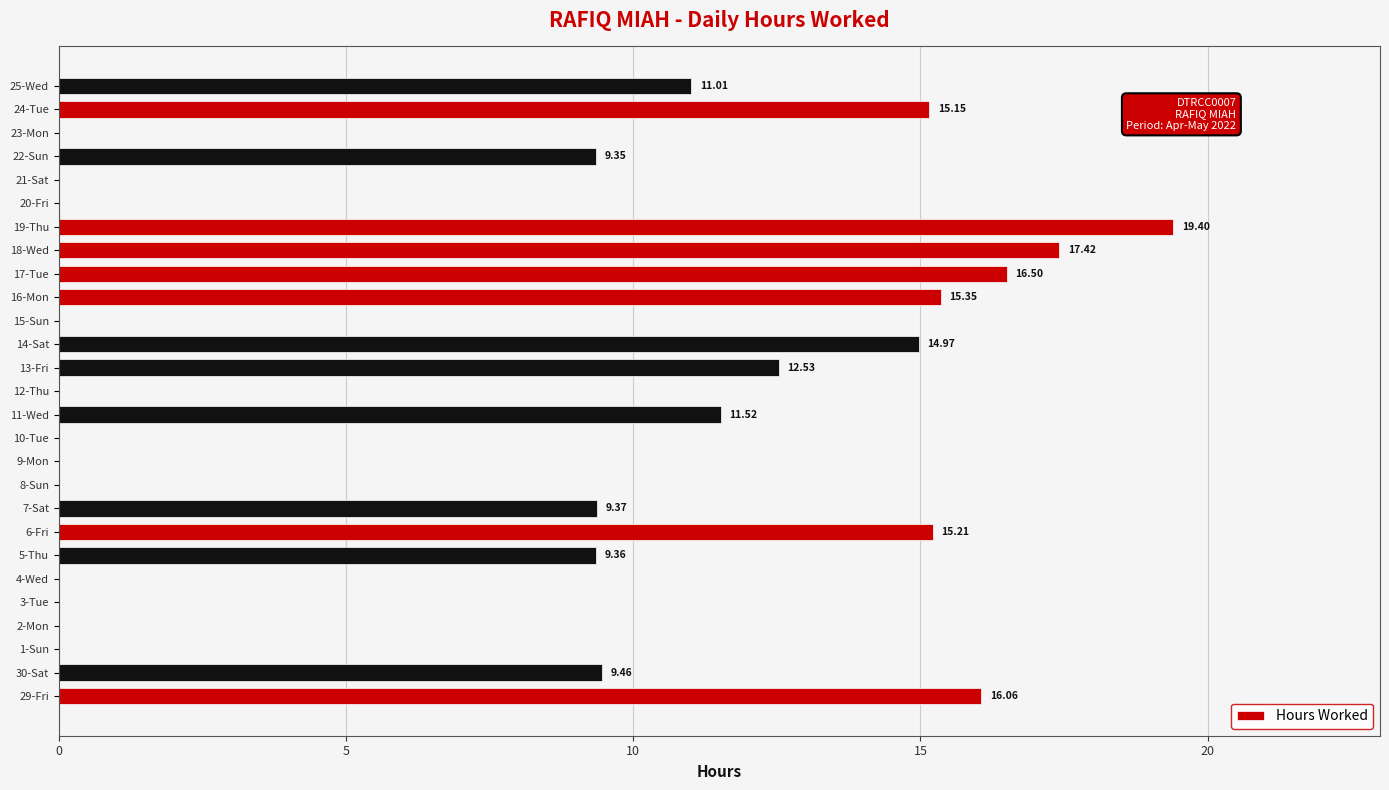

What is the average value?

7.5